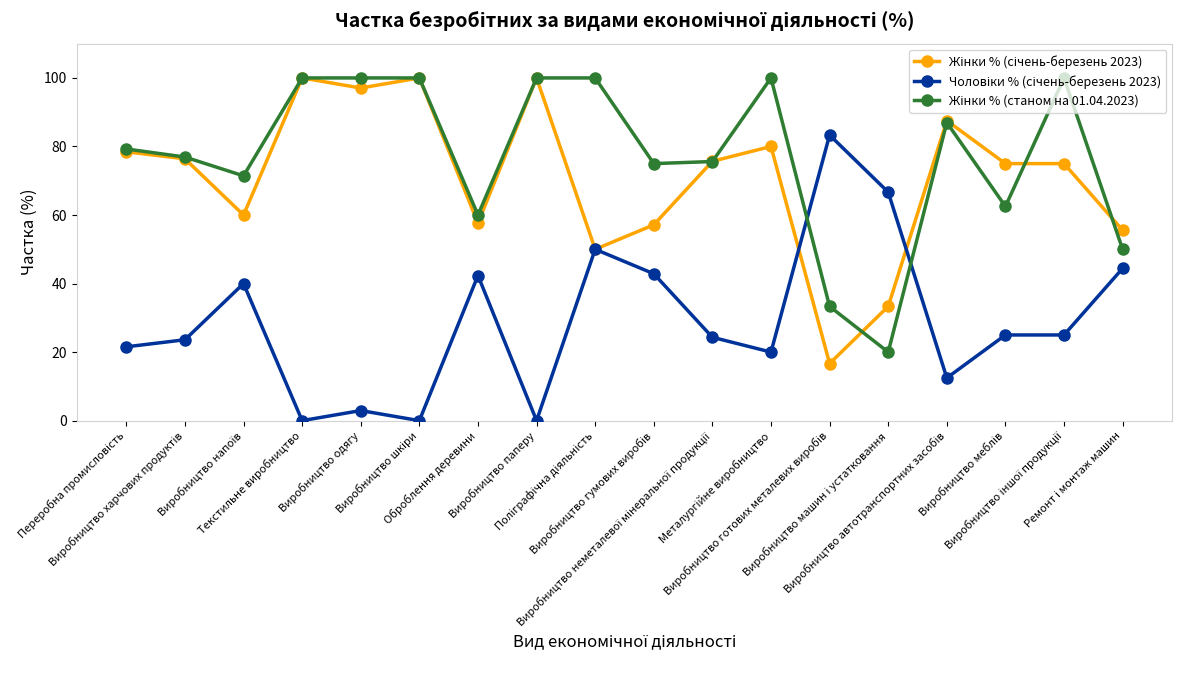

What is the greatest value displayed?

100.0